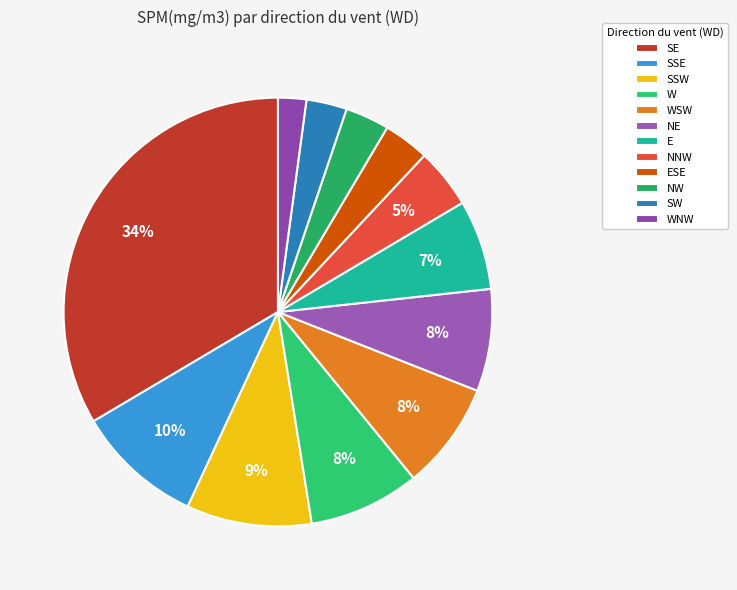

What percentage is the E slice, to the nearest percent?

7%